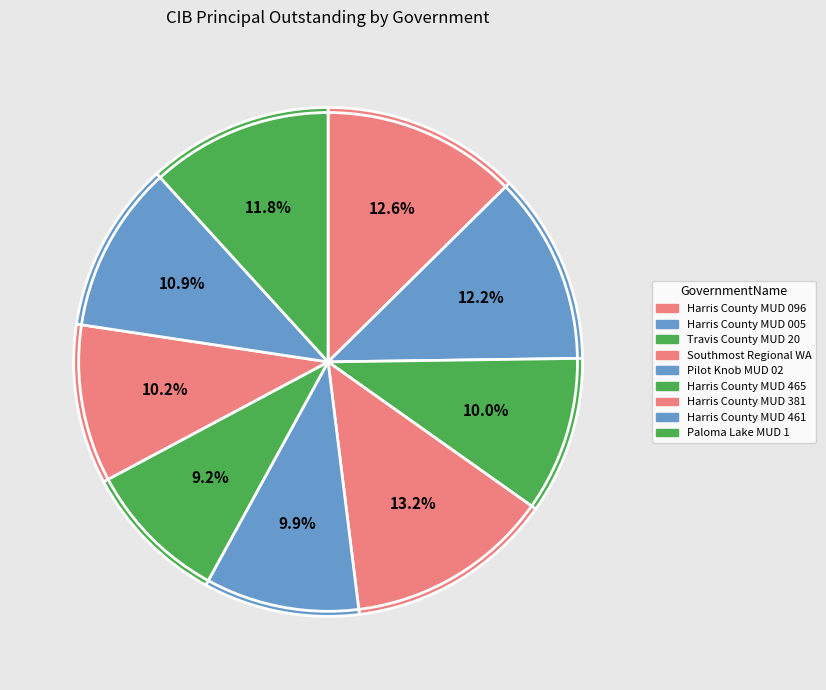

Does Southmost Regional WA account for over 50% of the chart?

No